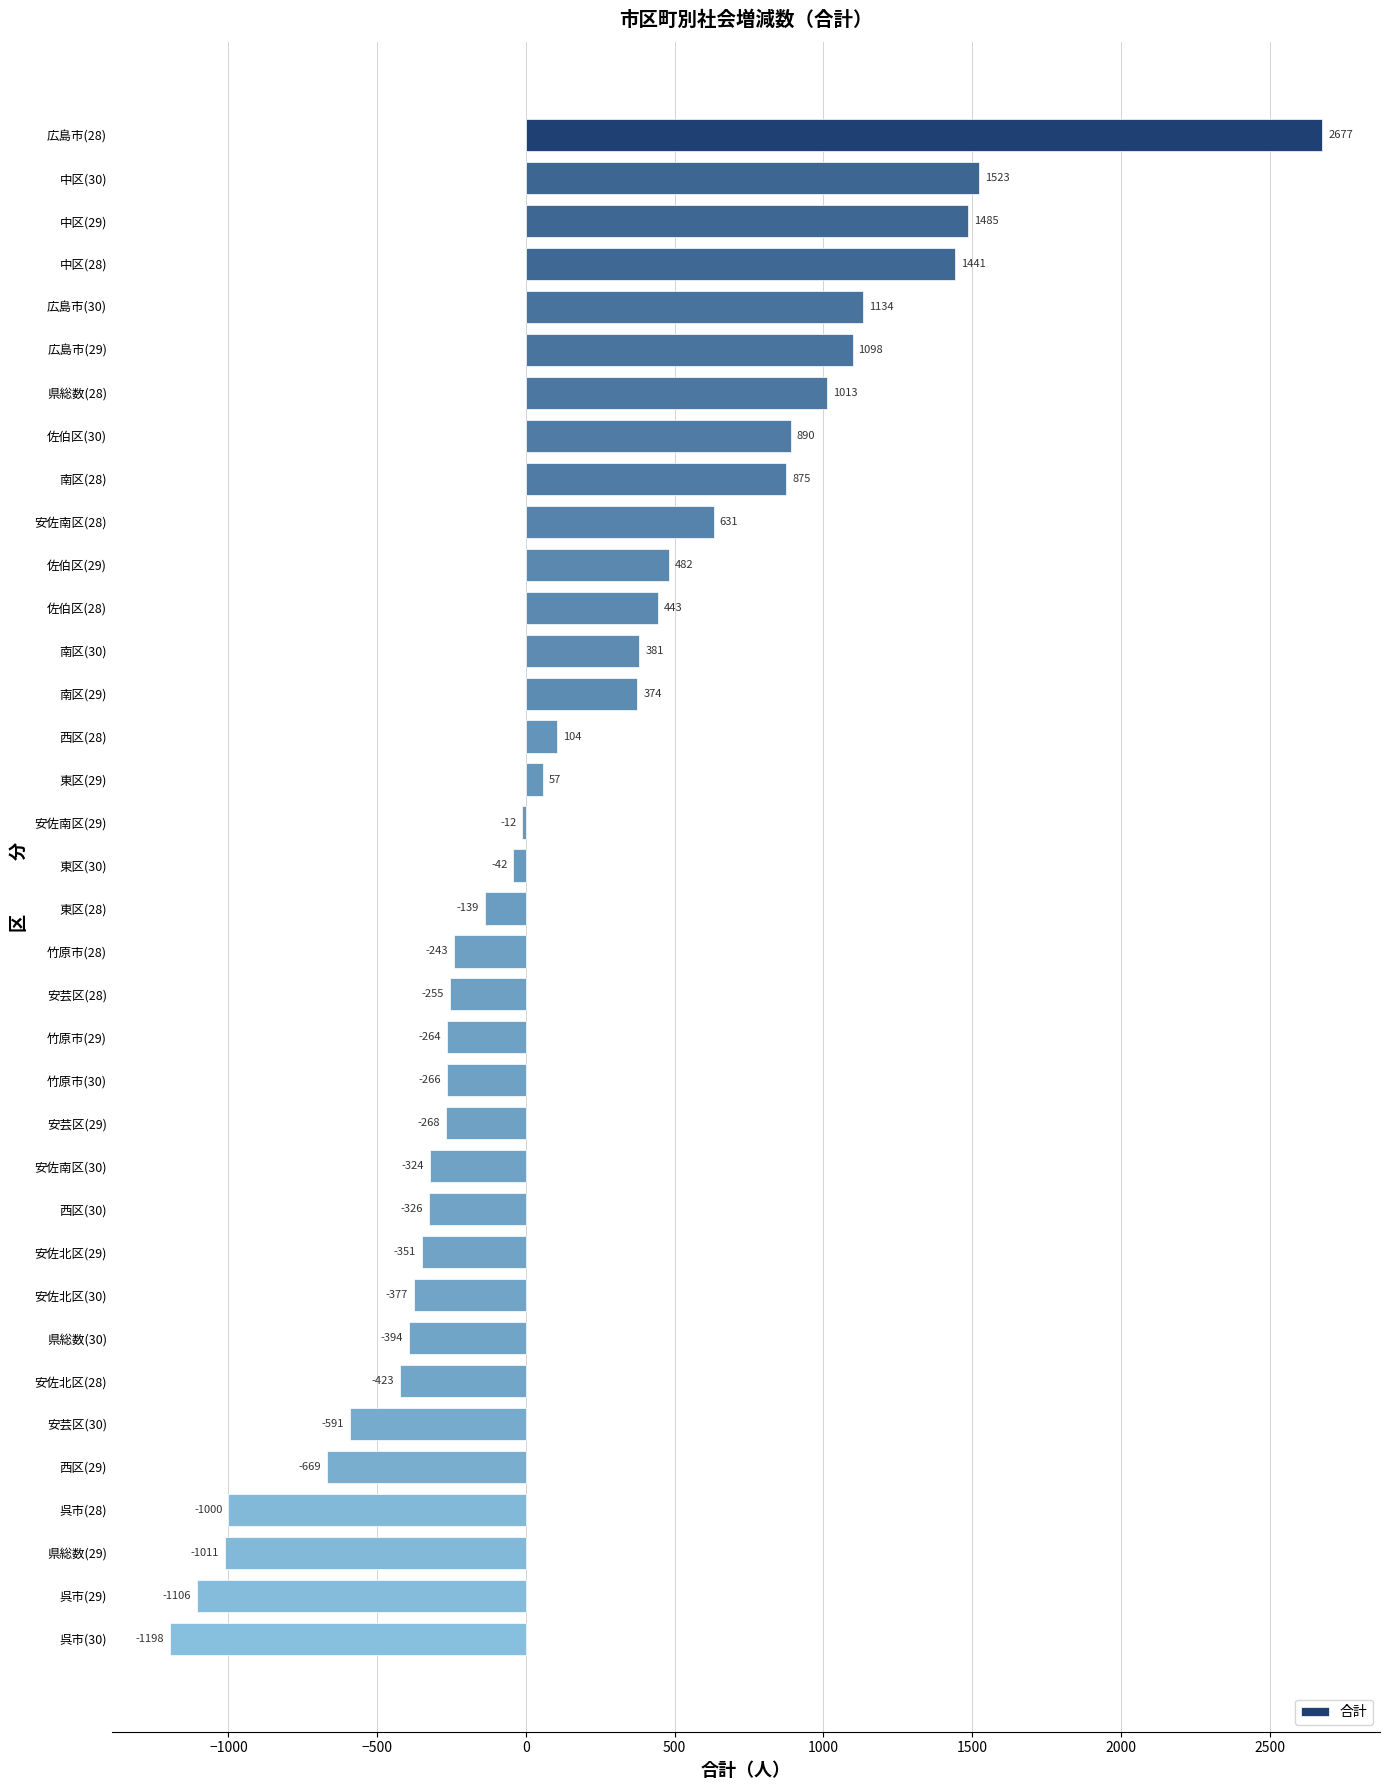

At which category does the chart reach its peak across all series?

広島市(28)